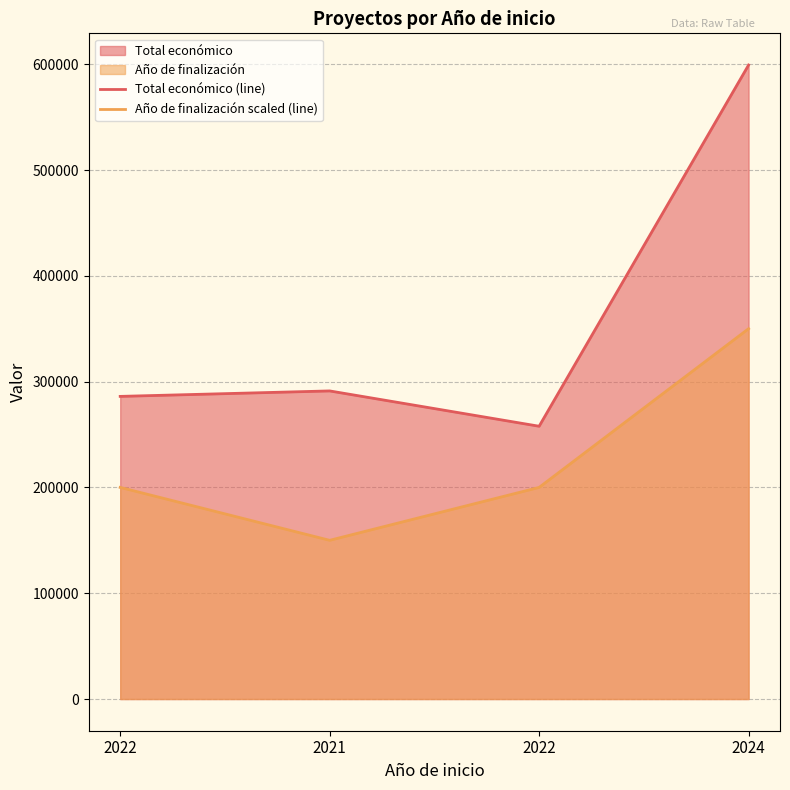

Does the chart display data point markers on the line(s)?

No